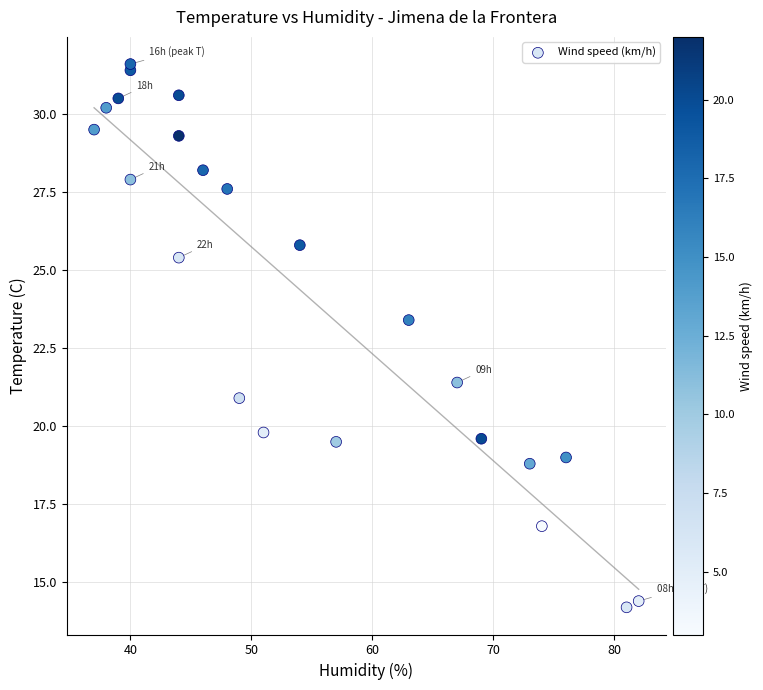

What Y value in the scatter plot is closest to 22?

21.4